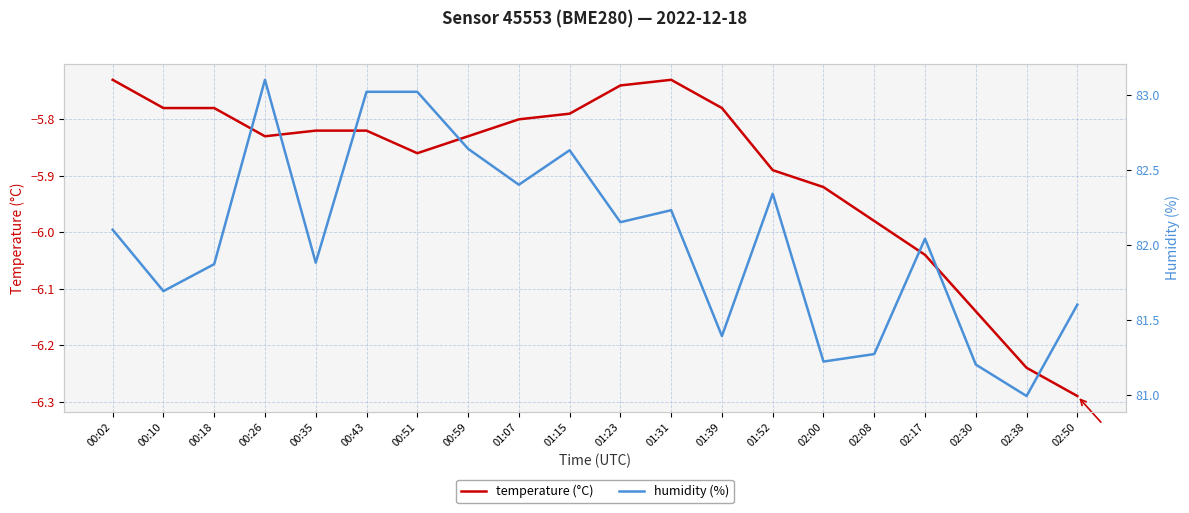

What position from the left is 02:30?

18